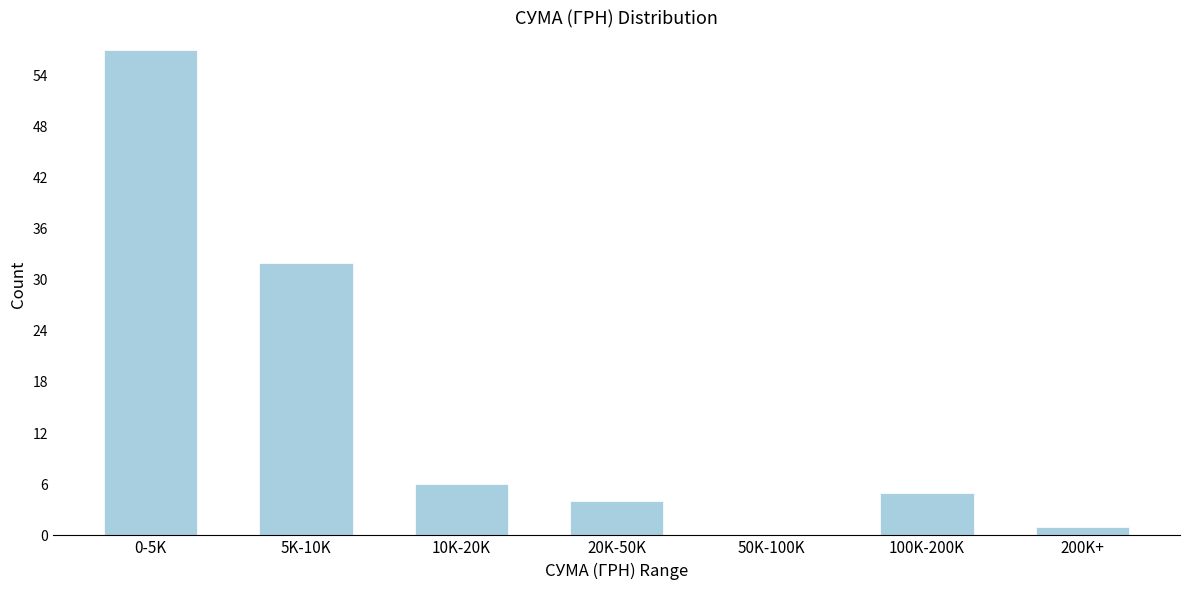

Reading left to right, extract all data points from this chart.

0-5K=57	5K-10K=32	10K-20K=6	20K-50K=4	50K-100K=0	100K-200K=5	200K+=1